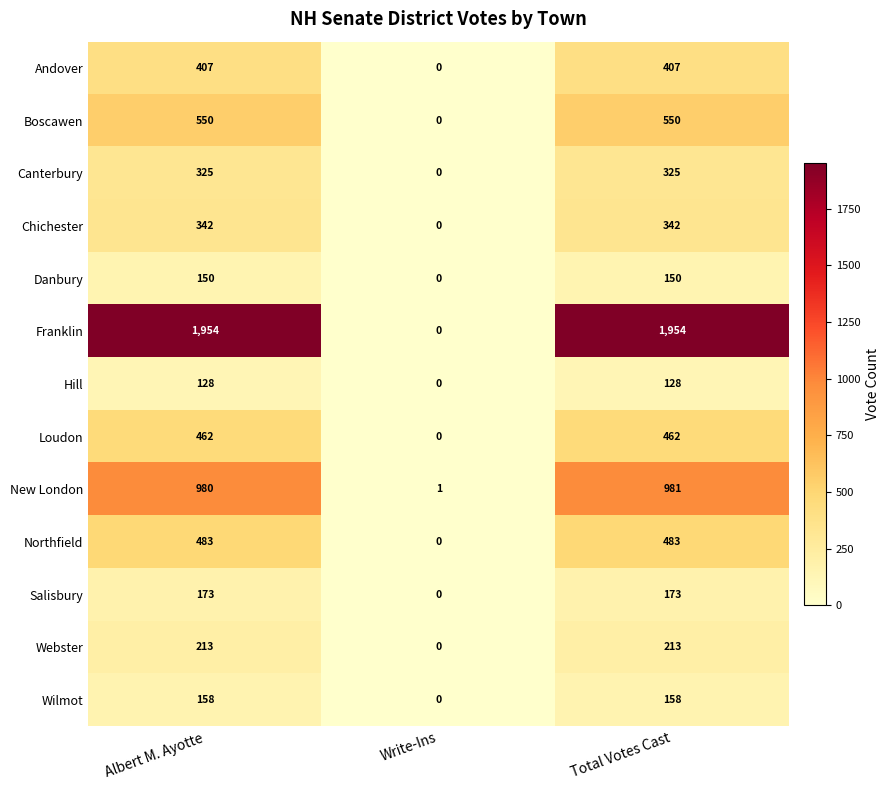

True or false: Salisbury has a value of 54 at Total Votes Cast.

False